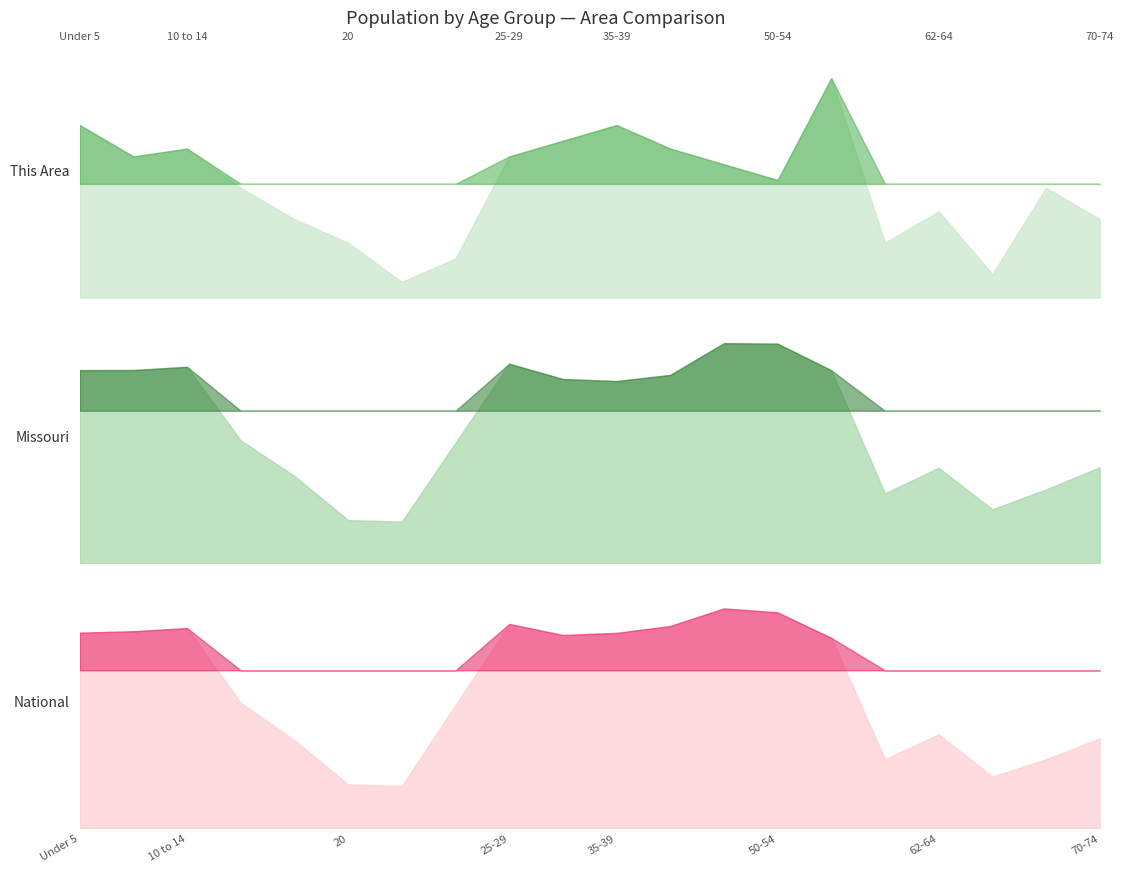

How many values in the Missouri series exceed 368070?

9